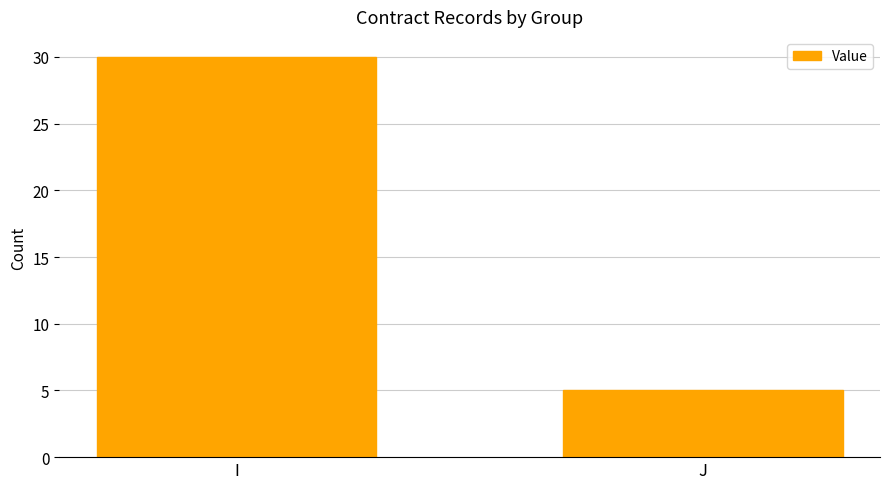

Which has a higher value, I or J?

I